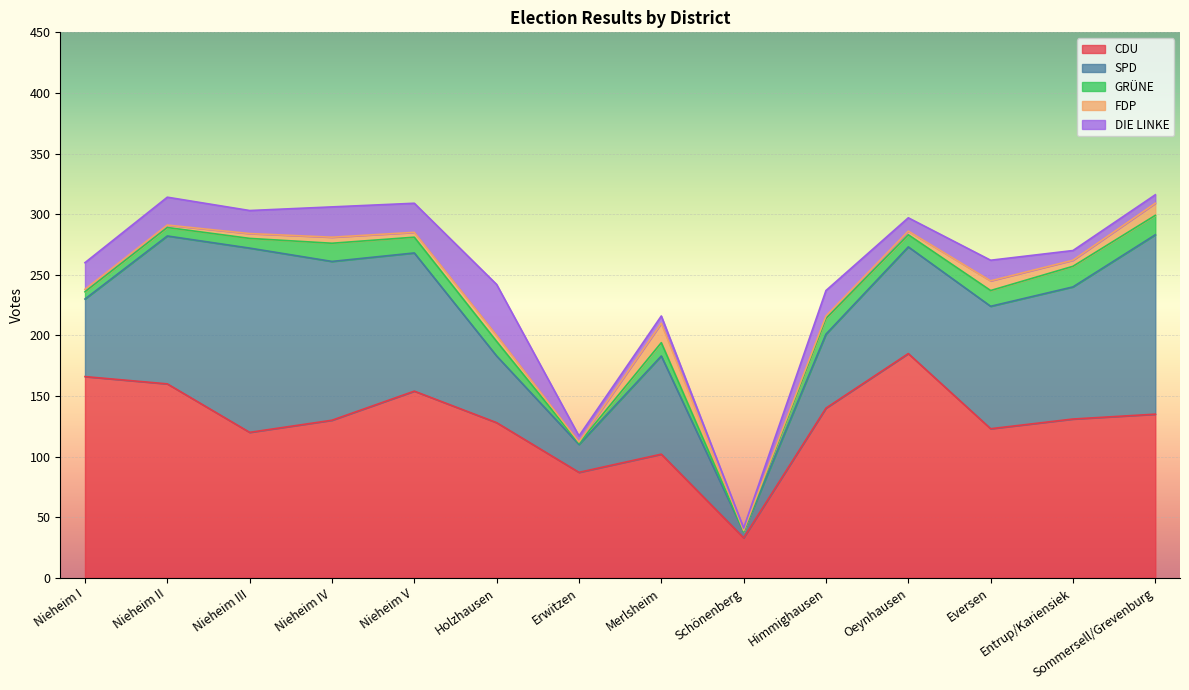

Count the number of categories in the chart.

14